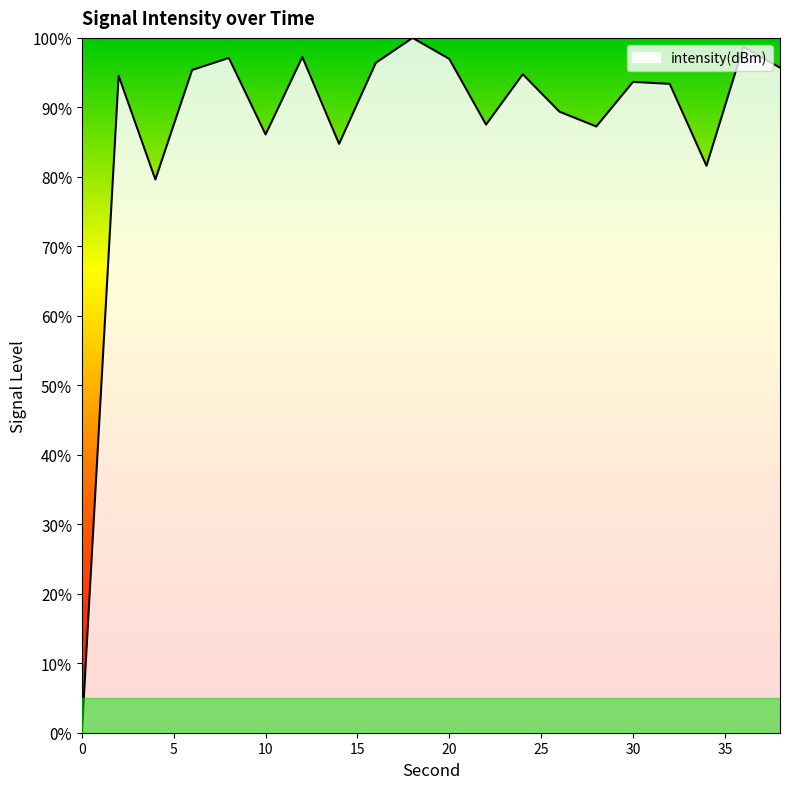

What is the difference between the maximum and minimum values?

100.0